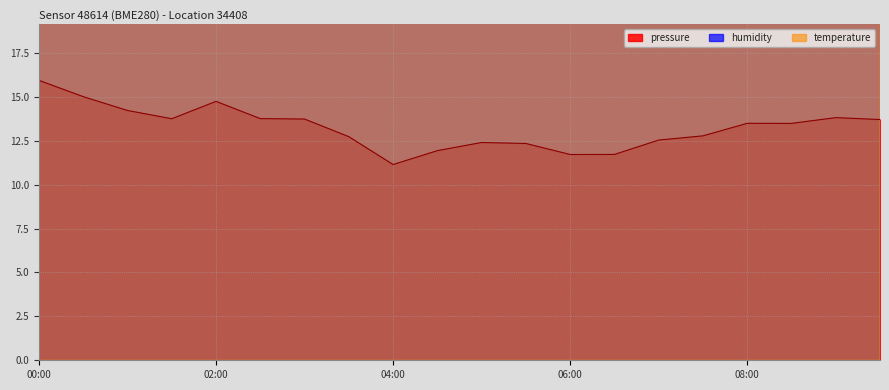

True or false: humidity and pressure cross at least once.

False